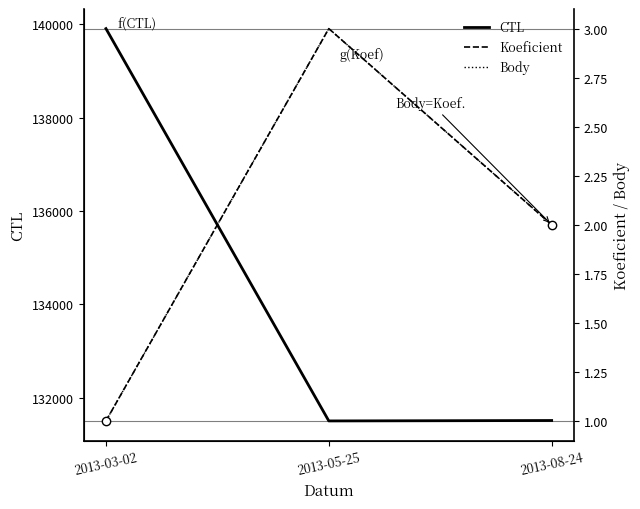

Which series has the largest range (max minus min)?

CTL